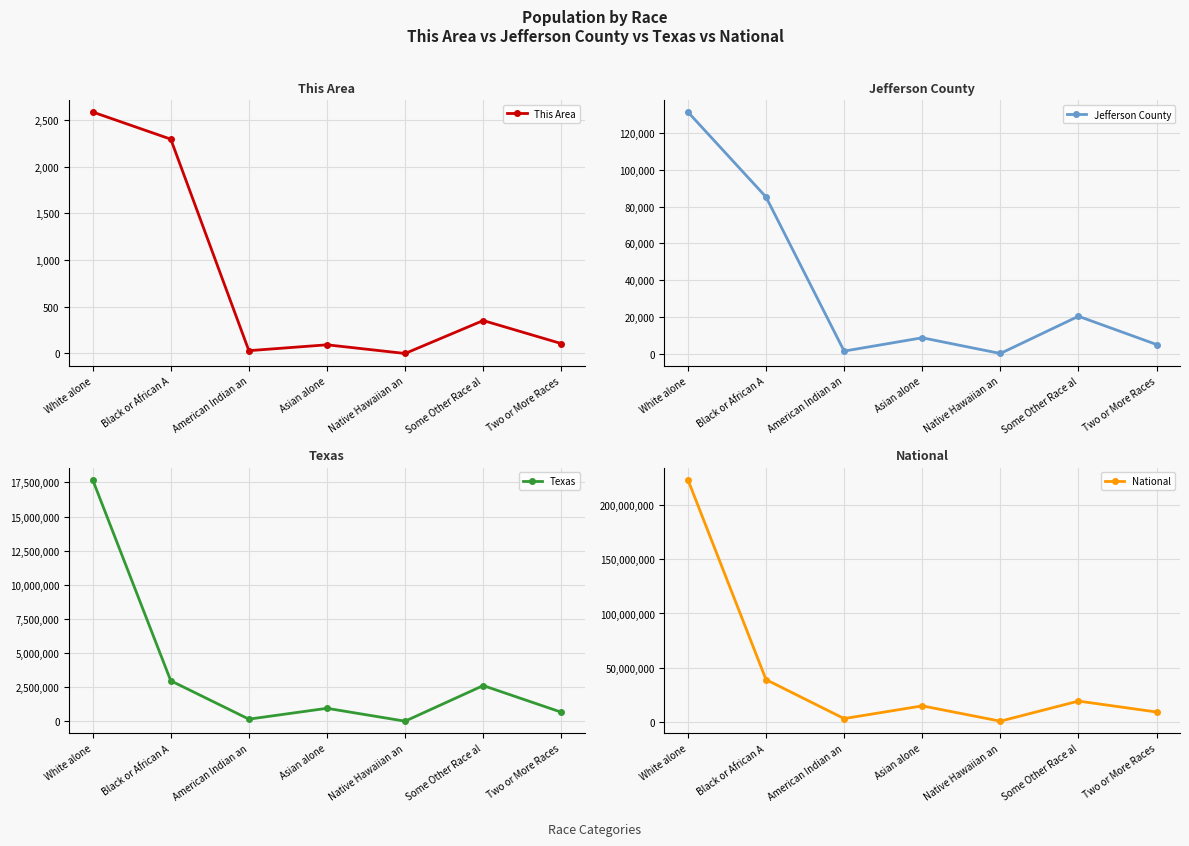

What is the difference between the This Area values at American Indian an and Asian alone?

63